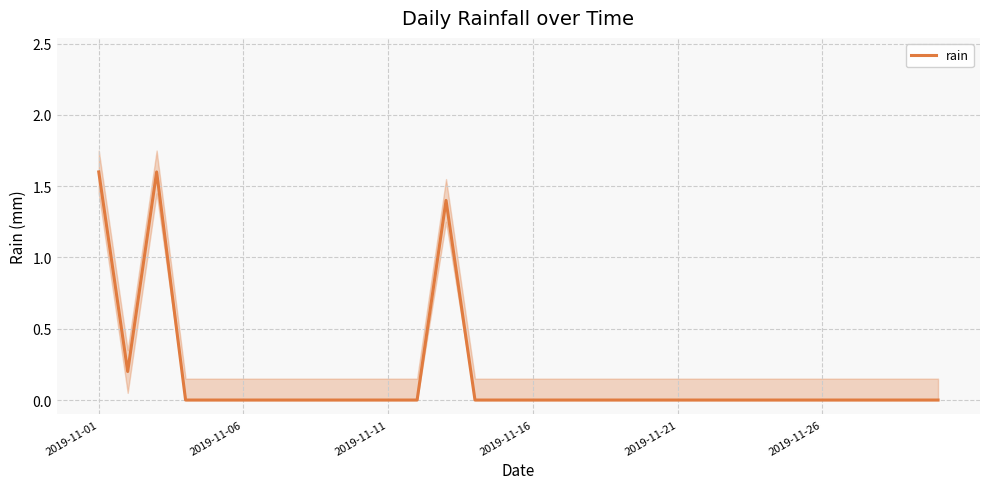

How many data points does each series have?

30